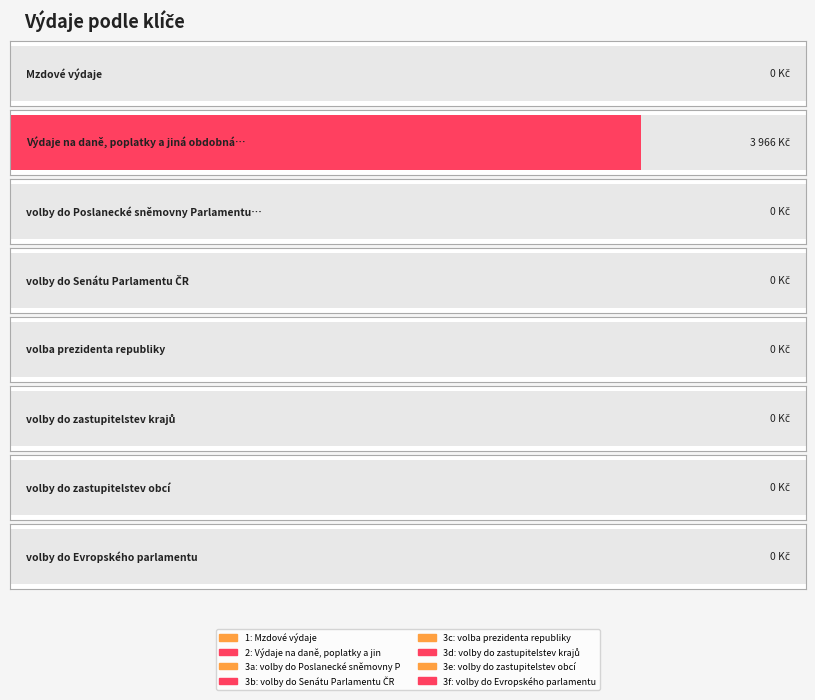

What is the sum of all values?

3966